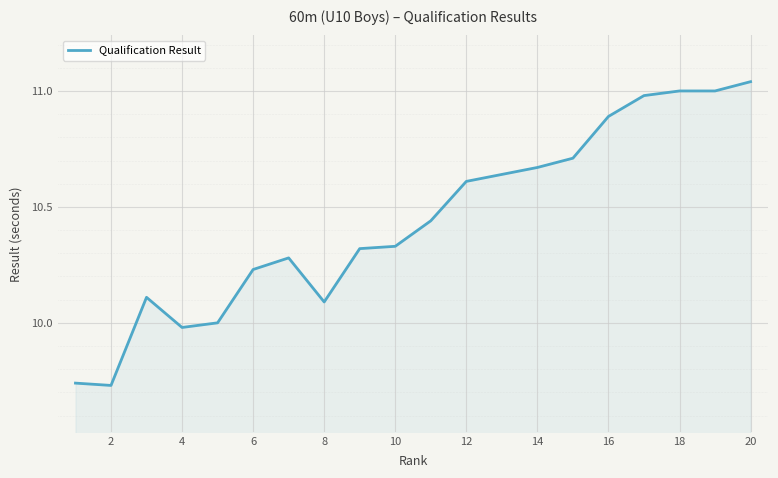

What is the difference between the maximum and minimum values?

1.3